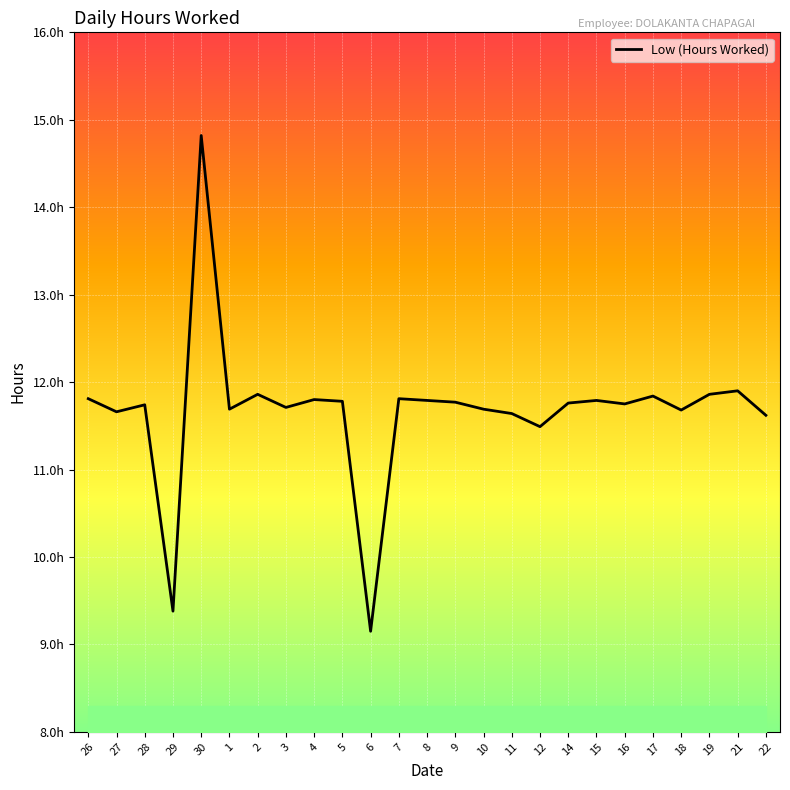

What is the change in value from 14 to 17?

+0.1